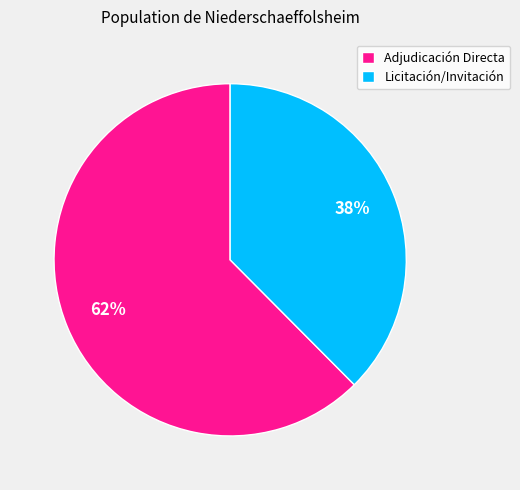

Do Adjudicación Directa and Licitación/Invitación together represent more than half of the pie?

Yes